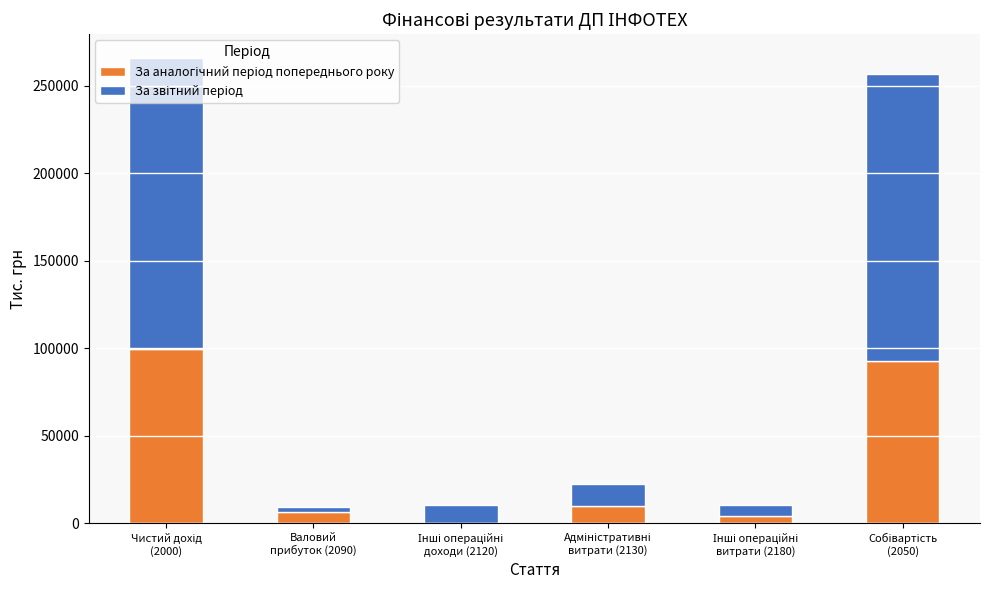

Is it true that За аналогічний період попереднього року equals 63653 at Інші операційні
доходи (2120)?

False